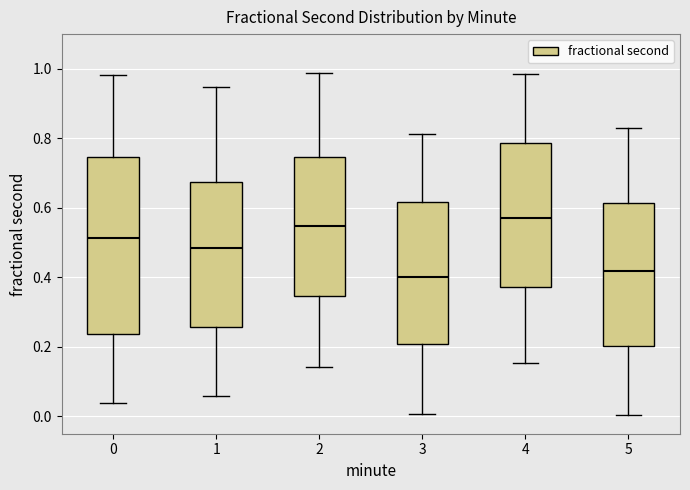

Reading left to right, read every box against the y-axis: the position of its median line, the range the box covers, and the ends of its whiskers. The values are not printed on the chart, so give them approximately, as read against the axis.

0: median 0.52, box 0.24 to 0.74, whiskers 0.04 to 0.98
1: median 0.48, box 0.26 to 0.68, whiskers 0.06 to 0.94
2: median 0.54, box 0.34 to 0.74, whiskers 0.14 to 0.98
3: median 0.40, box 0.20 to 0.62, whiskers 0.00 to 0.82
4: median 0.56, box 0.38 to 0.78, whiskers 0.16 to 0.98
5: median 0.42, box 0.20 to 0.62, whiskers 0.00 to 0.84